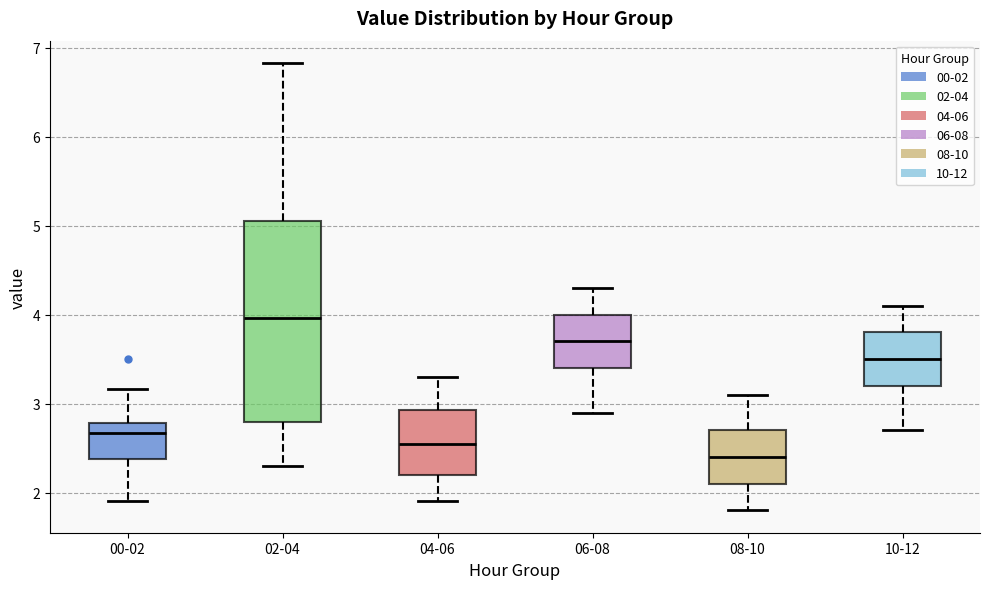

Which box's median line is the highest?

02-04